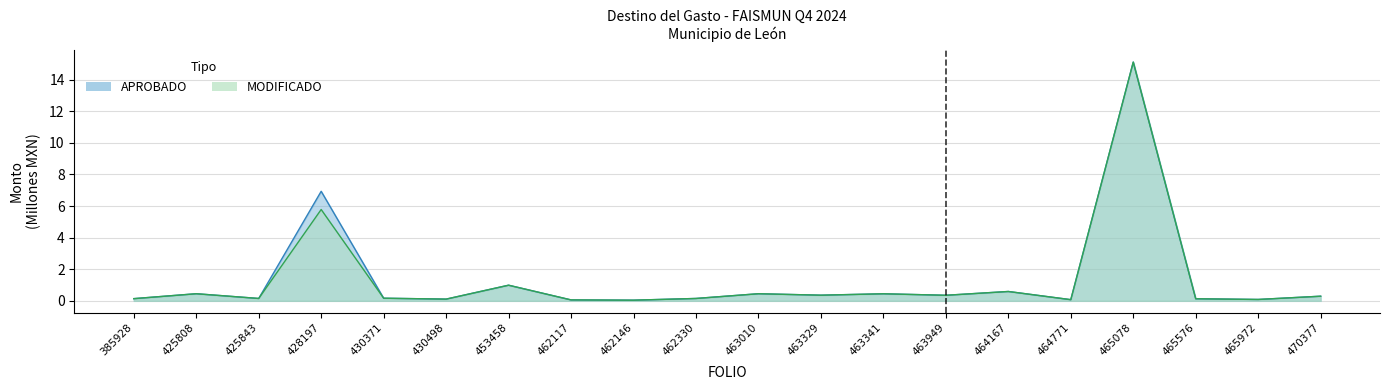

The APROBADO series shows 1.8 at 453458. True or false?

False